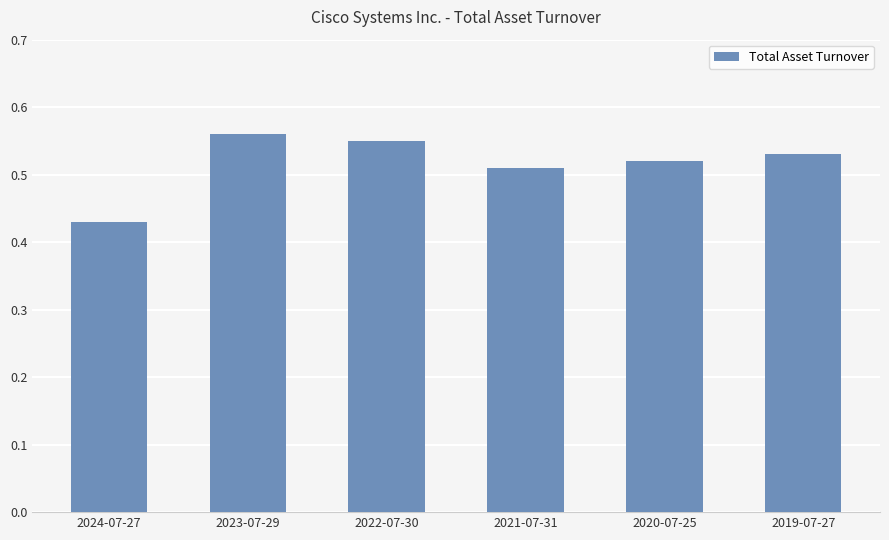

How many bars are there in total?

6